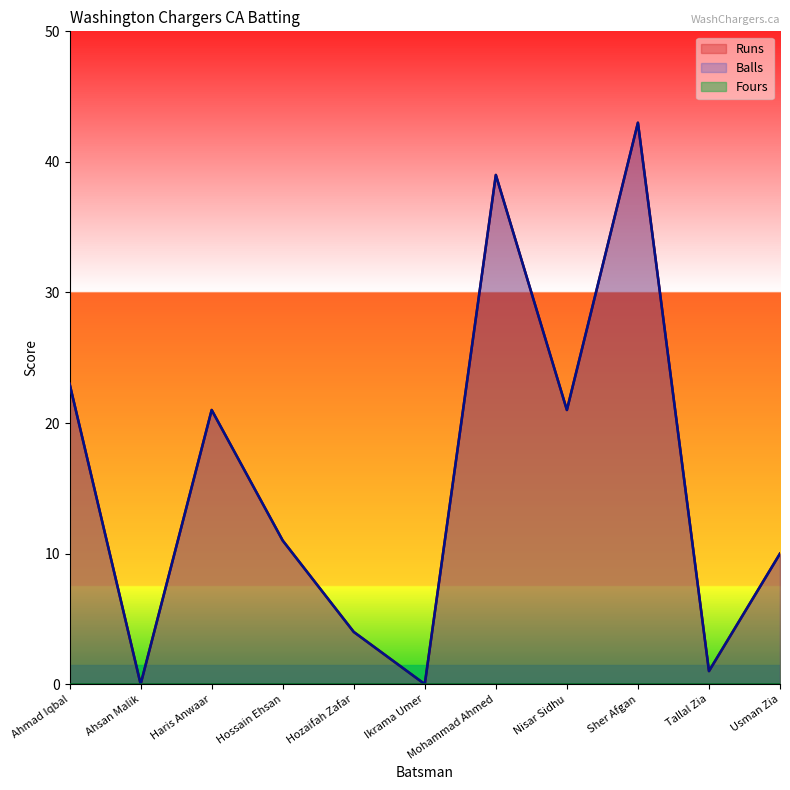

Where is the first local maximum for Runs?

Haris Anwaar